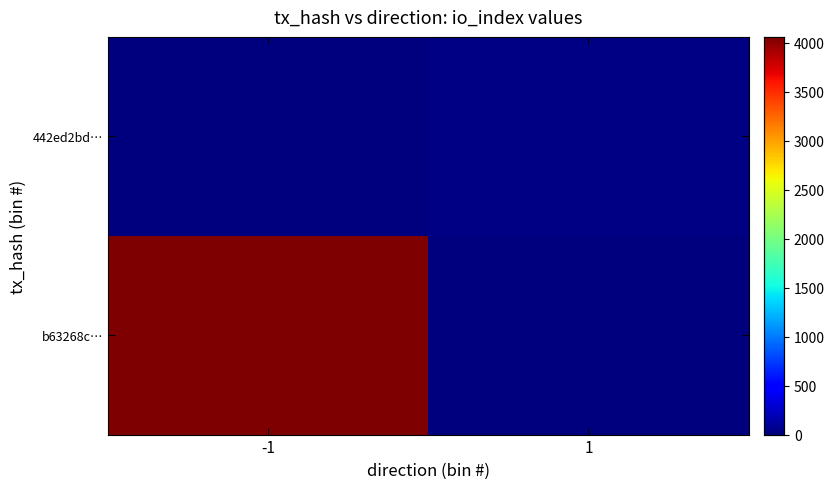

Reading right to left, extract all data points from this chart.

b63268c…: 1=0	-1=4062
442ed2bd…: 1=24	-1=0